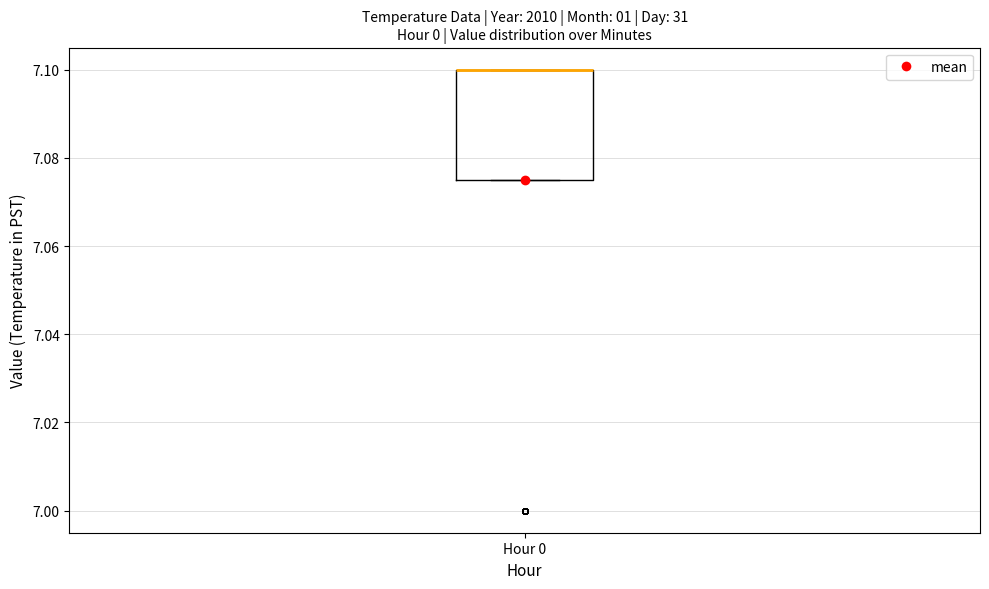

Where is the upper edge of the box for Hour 0 on the y-axis? The values are not printed on the chart, so give them approximately, as read against the axis.

7.100